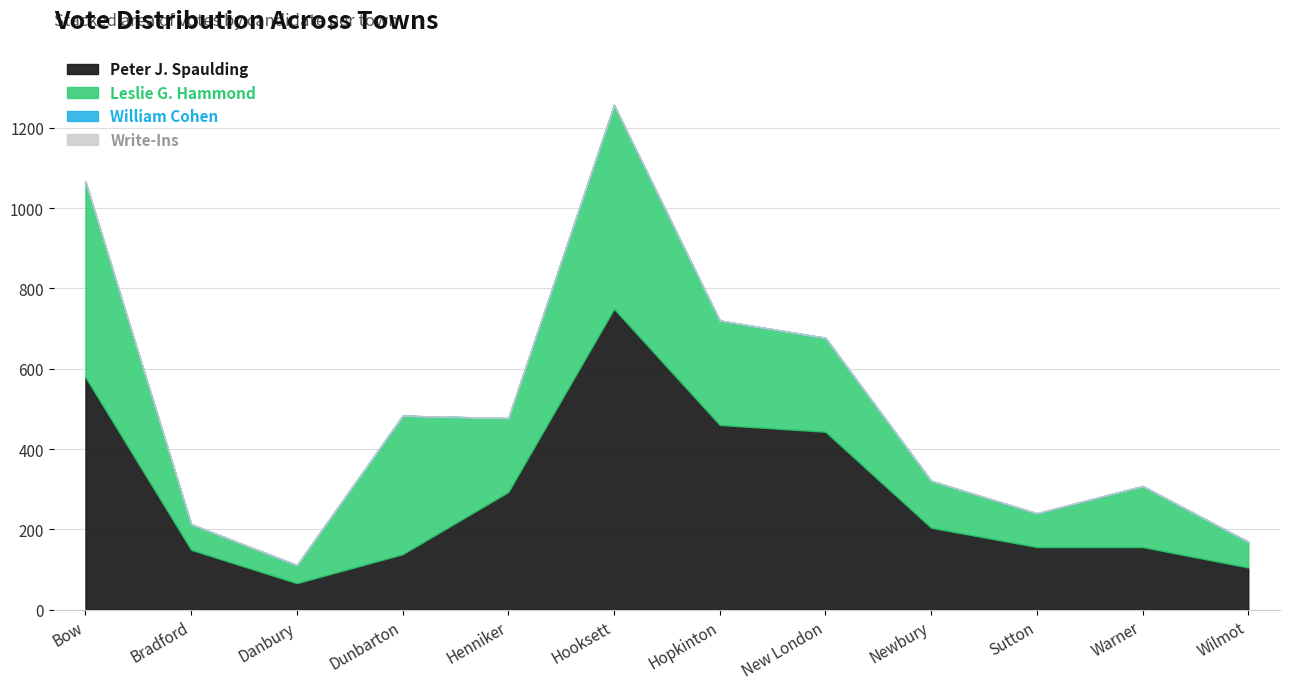

How many lines are shown in the chart?

4